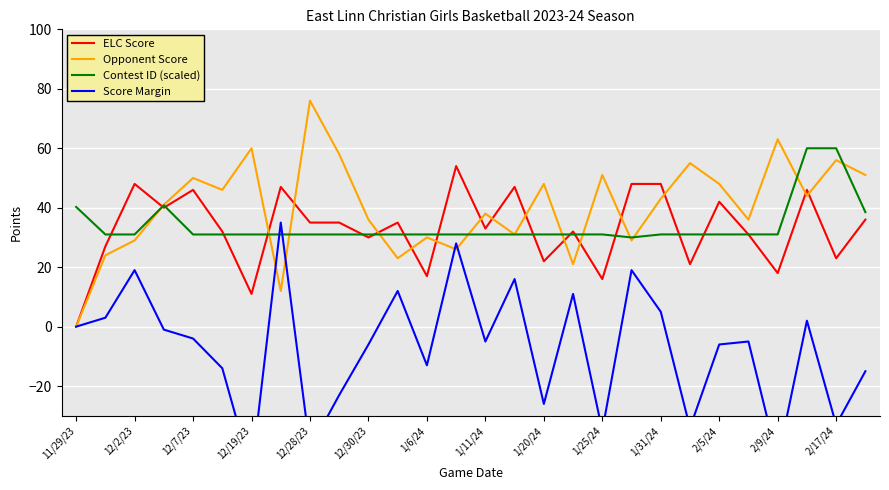

Which category has the highest value in the Opponent Score series?

12/28/23